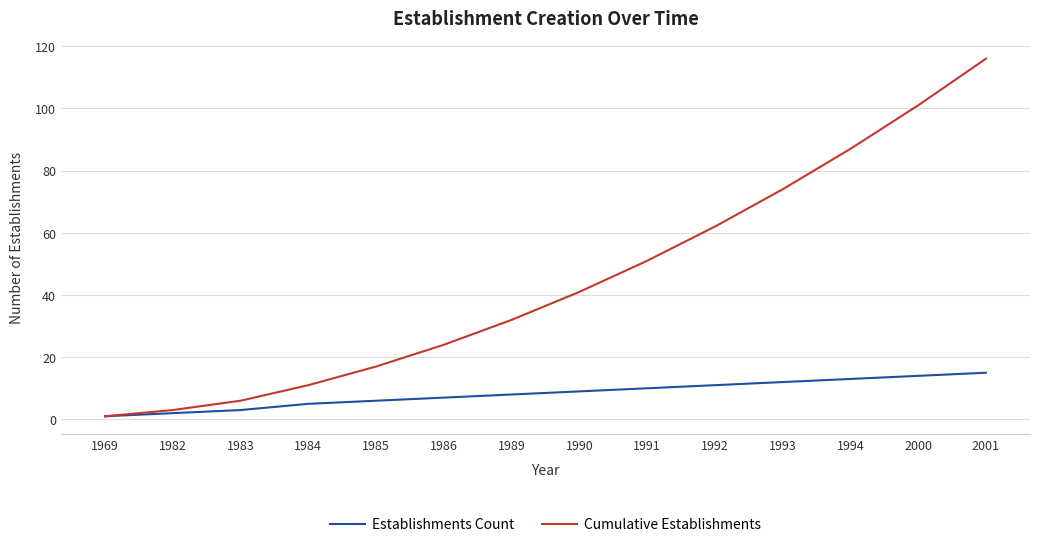

List the series in order of their overall mean, highest first.

Cumulative Establishments, Establishments Count